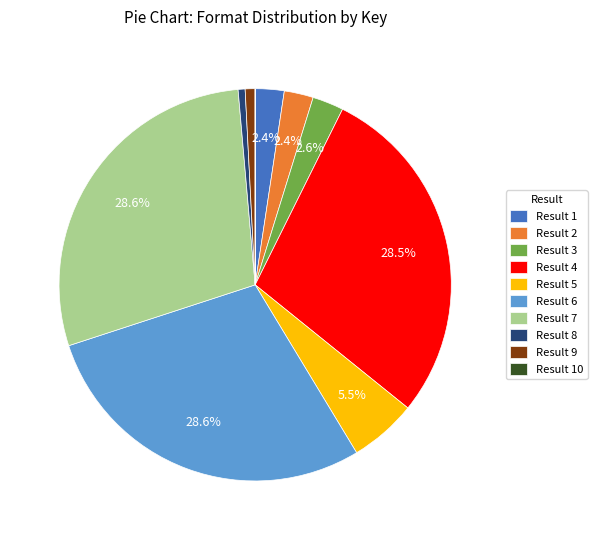

What percentage is NOT represented by Result 1?

97.6%